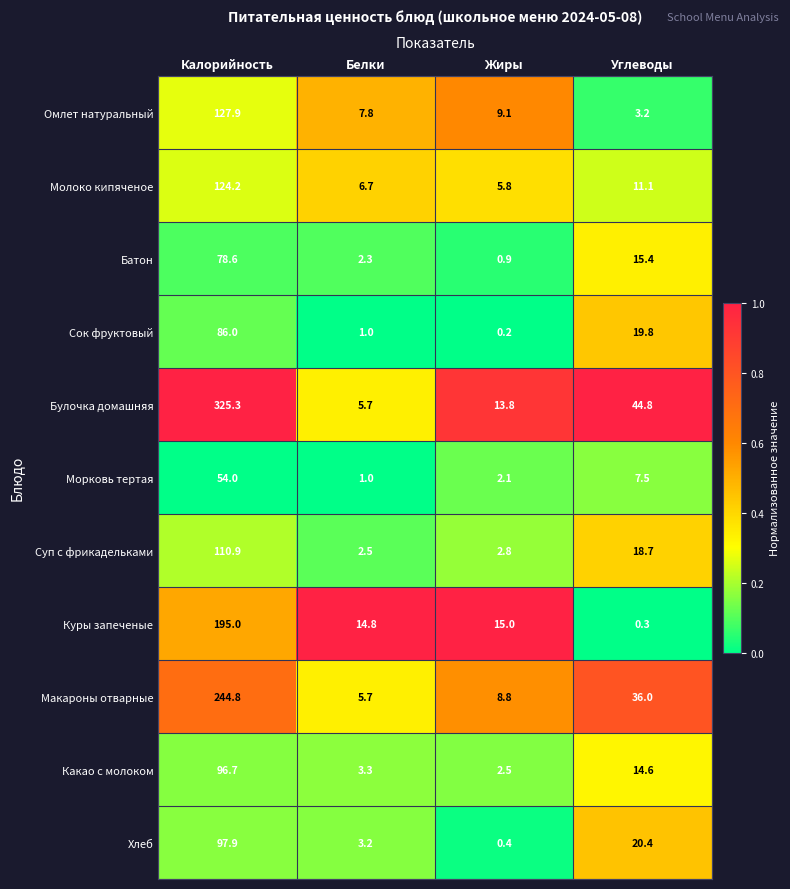

True or false: Батон has a value of 0.4 at Жиры.

False